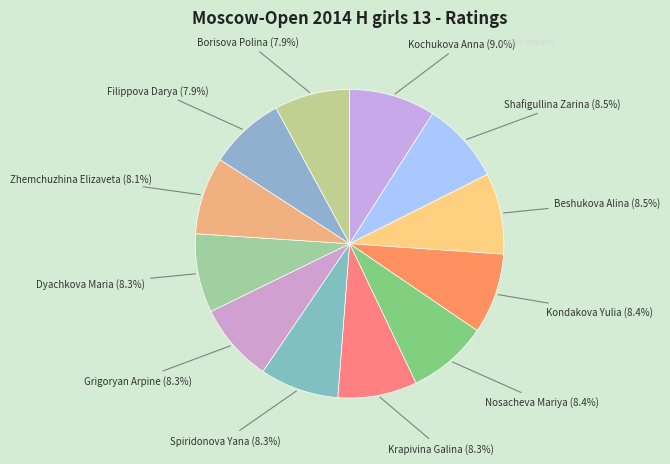

Rank the categories by value from highest to lowest.

Kochukova Anna, Shafigullina Zarina, Beshukova Alina, Kondakova Yulia, Nosacheva Mariya, Krapivina Galina, Spiridonova Yana, Grigoryan Arpine, Dyachkova Maria, Zhemchuzhina Elizaveta, Filippova Darya, Borisova Polina